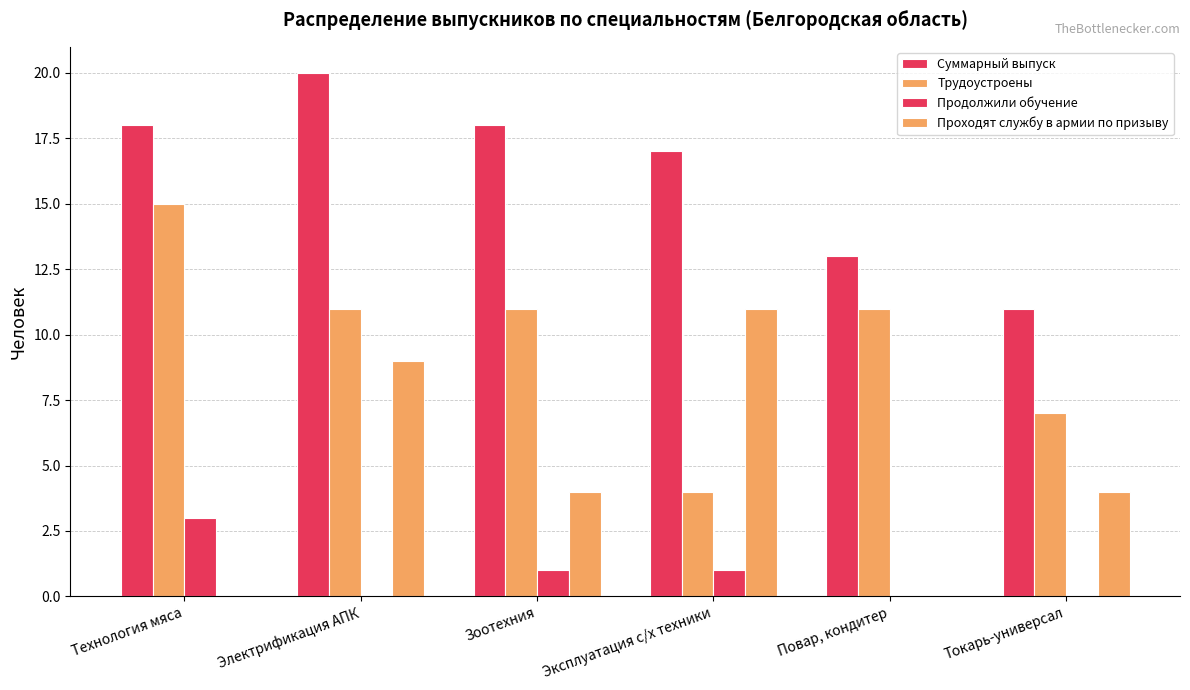

What is the difference between the Продолжили обучение values at Эксплуатация с/х техники and Электрификация АПК?

1